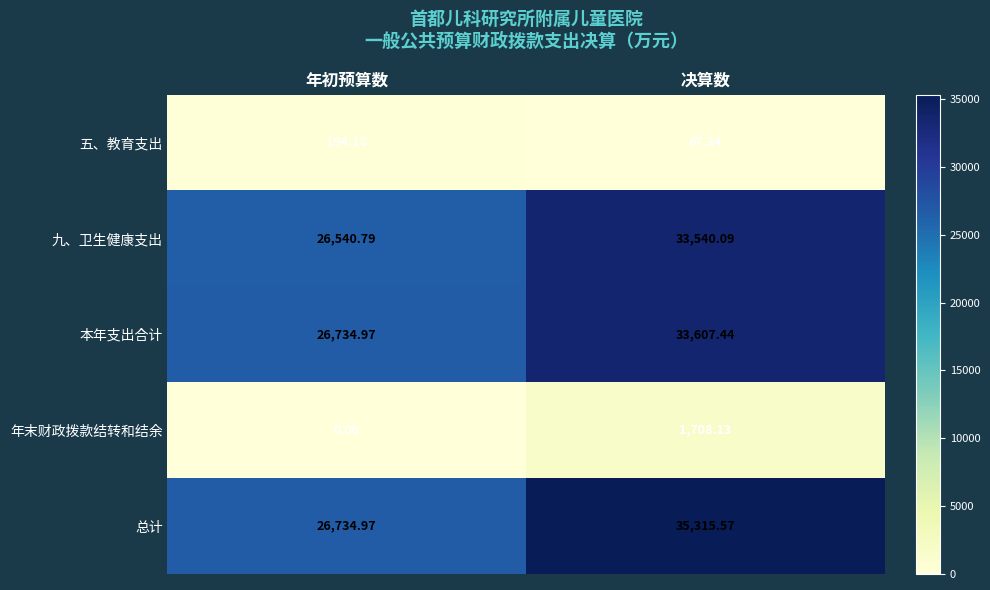

At which label does 九、卫生健康支出 first exceed 33540?

决算数